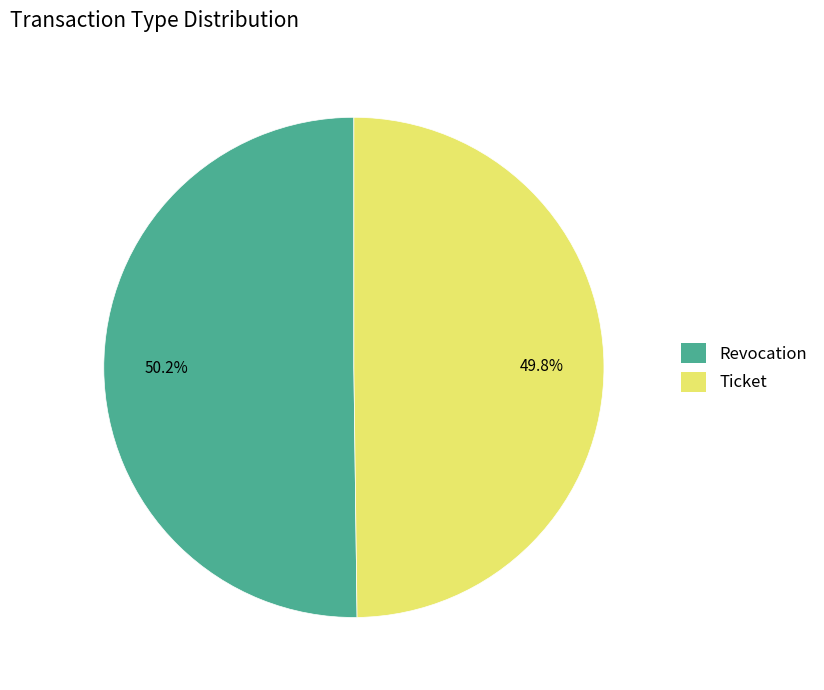

What portion of the pie excludes Revocation?

49.8%